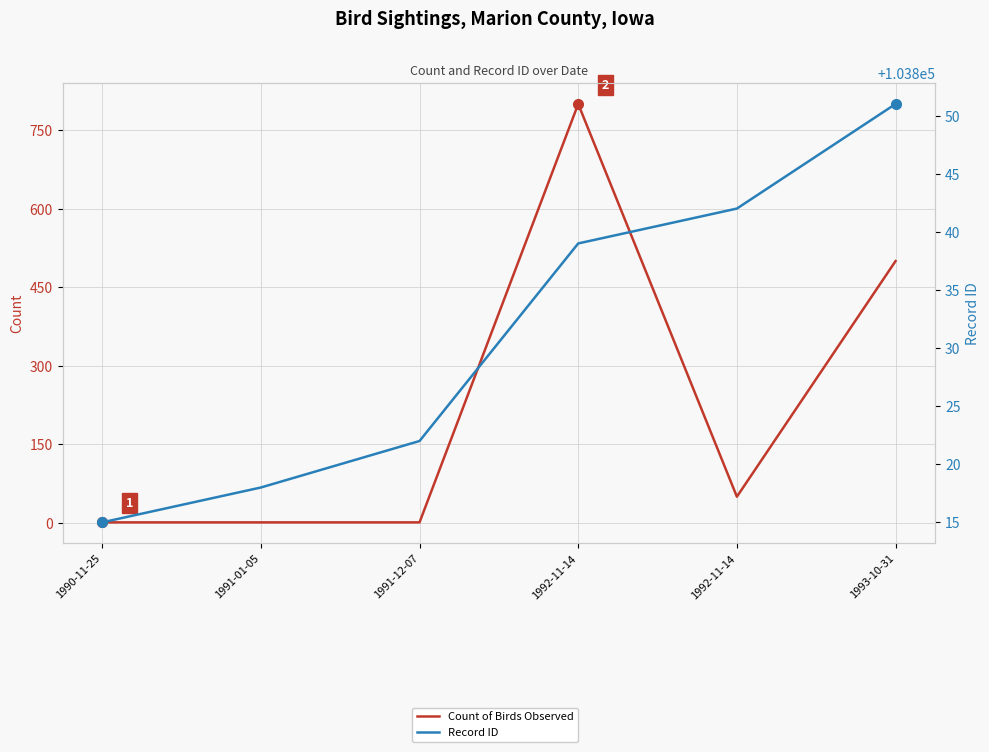

Reading left to right, extract all data points from this chart.

Count of Birds Observed: 1	1	1	800	50	500
Record ID: 103815	103818	103822	103839	103842	103851